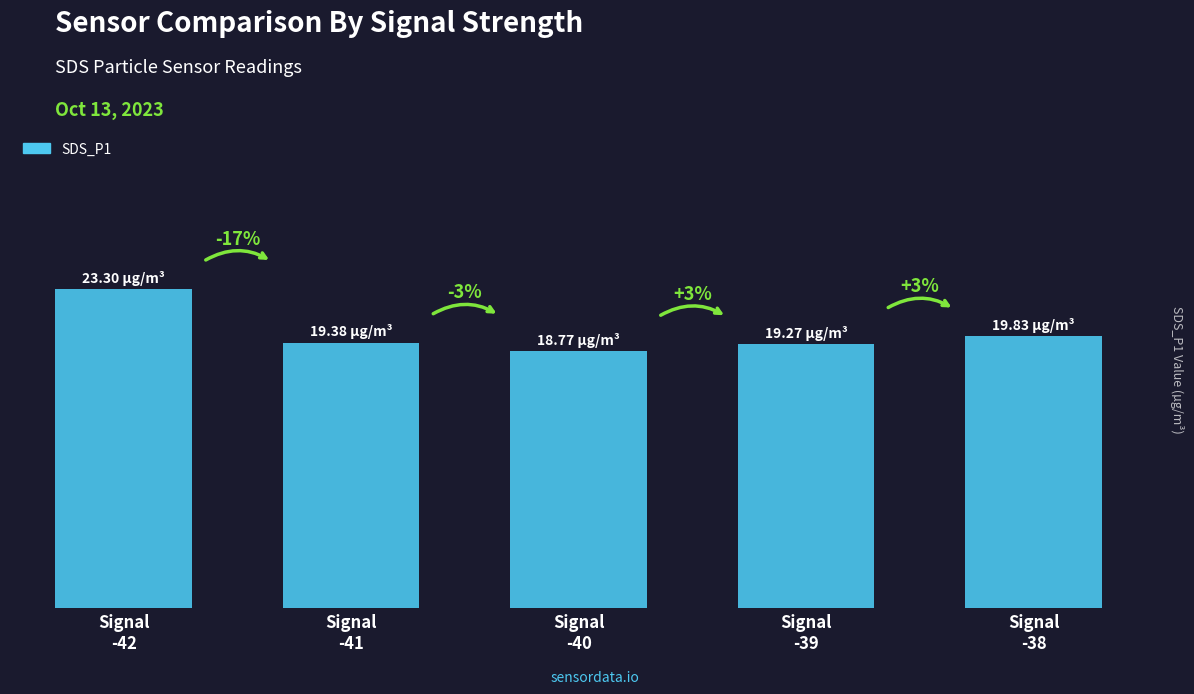

List the labels in order of value, smallest first.

Signal
-40, Signal
-39, Signal
-41, Signal
-38, Signal
-42